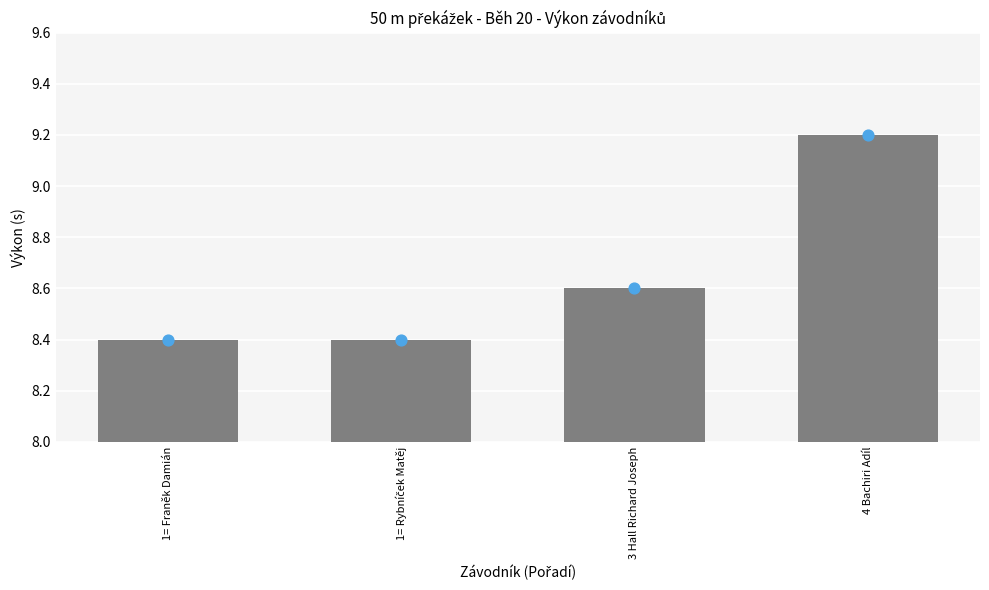

Which has a higher value, 3 Hall Richard Joseph or 4 Bachiri Adíl?

4 Bachiri Adíl